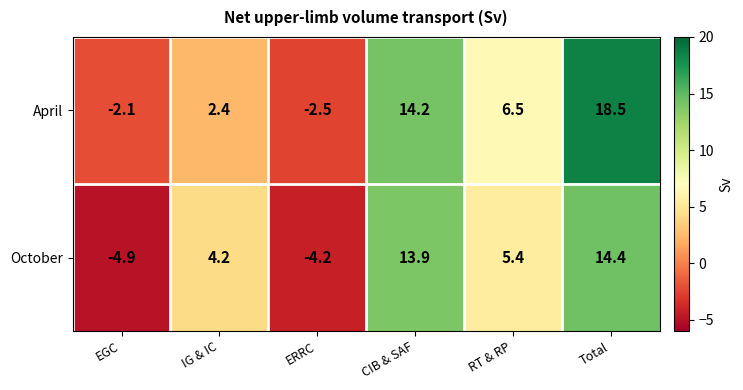

Reading right to left, transcribe all the data shown in this chart.

April: Total=18.5	RT & RP=6.5	CIB & SAF=14.2	ERRC=-2.5	IG & IC=2.4	EGC=-2.1
October: Total=14.4	RT & RP=5.4	CIB & SAF=13.9	ERRC=-4.2	IG & IC=4.2	EGC=-4.9